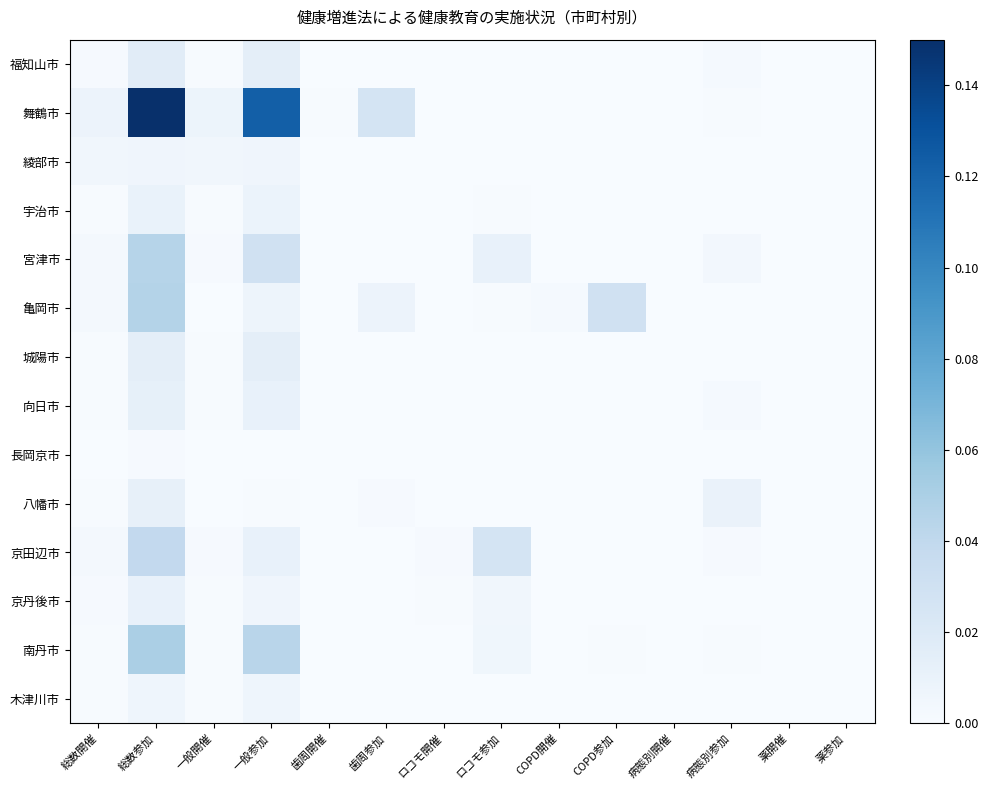

At ロコモ参加, list the series in order from largest to smallest.

京田辺市, 宮津市, 南丹市, 京丹後市, 宇治市, 亀岡市, 舞鶴市, 八幡市, 長岡京市, 綾部市, 福知山市, 城陽市, 向日市, 木津川市